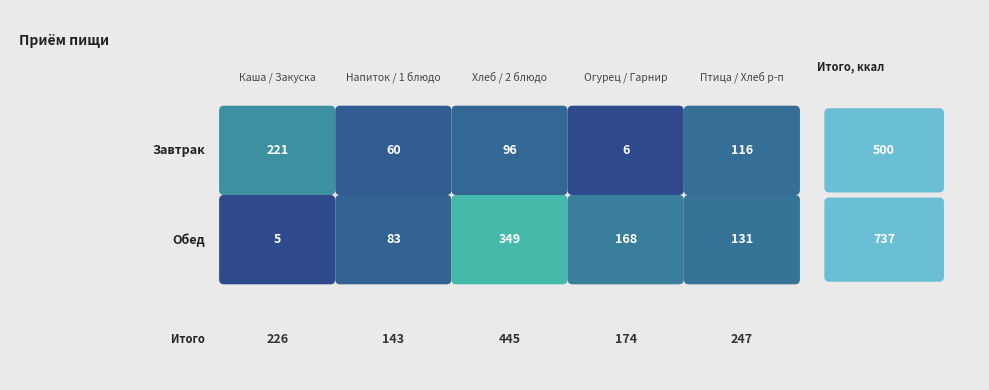

Reading right to left, extract all data points from this chart.

Завтрак: Птица / Котлета=116.0	Огурец солёный / Помидор=6.0	Хлеб пшеничный=95.9	Чай с сахаром=60.0	Каша пшеничная=221.3
Обед: Птица / Котлета=131.0	Огурец солёный / Помидор=168.5	Хлеб пшеничный=349.2	Чай с сахаром=83.0	Каша пшеничная=5.0